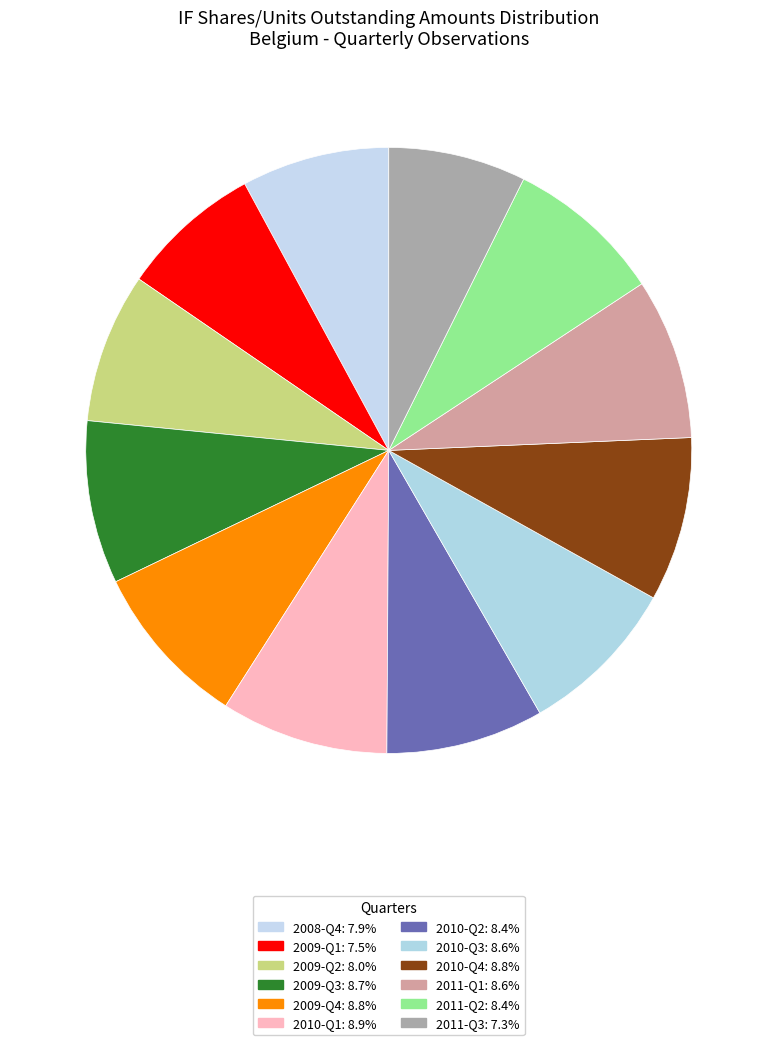

How many segments does this pie chart have?

12